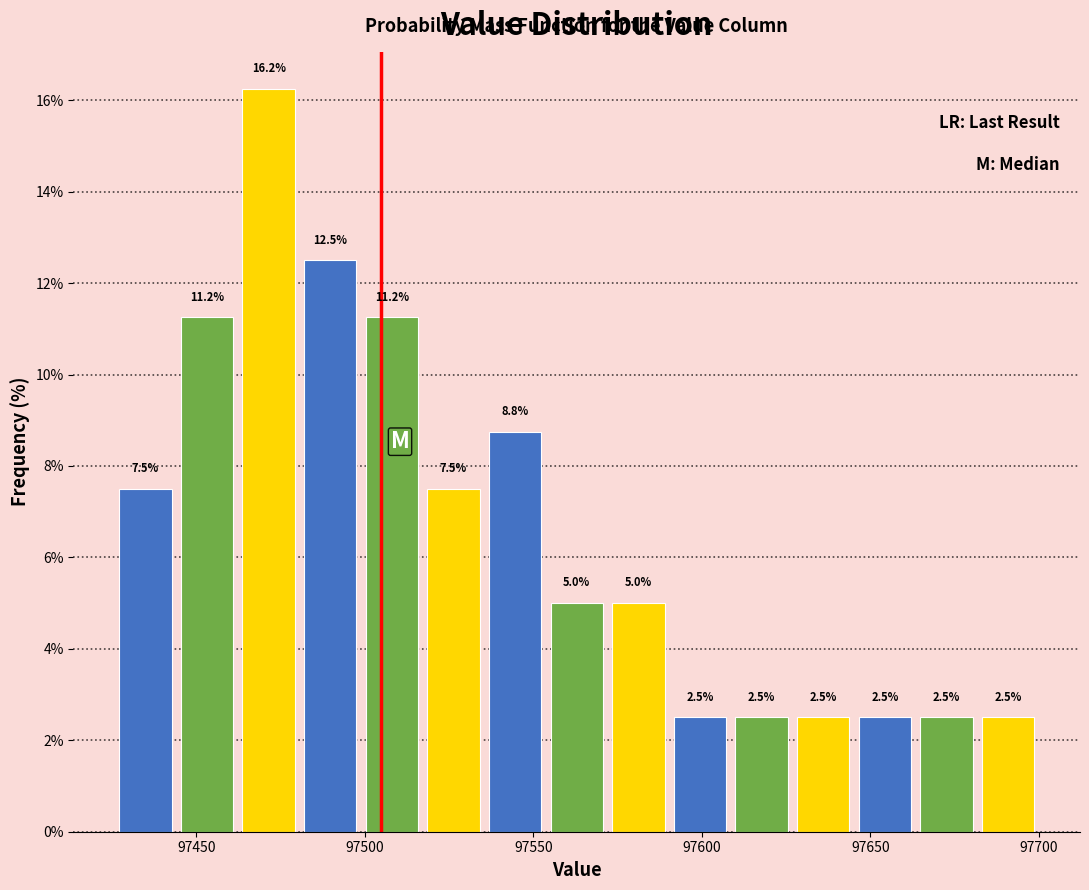

Read against the x-axis, roughly where is the centre of the tallest bar?

97470